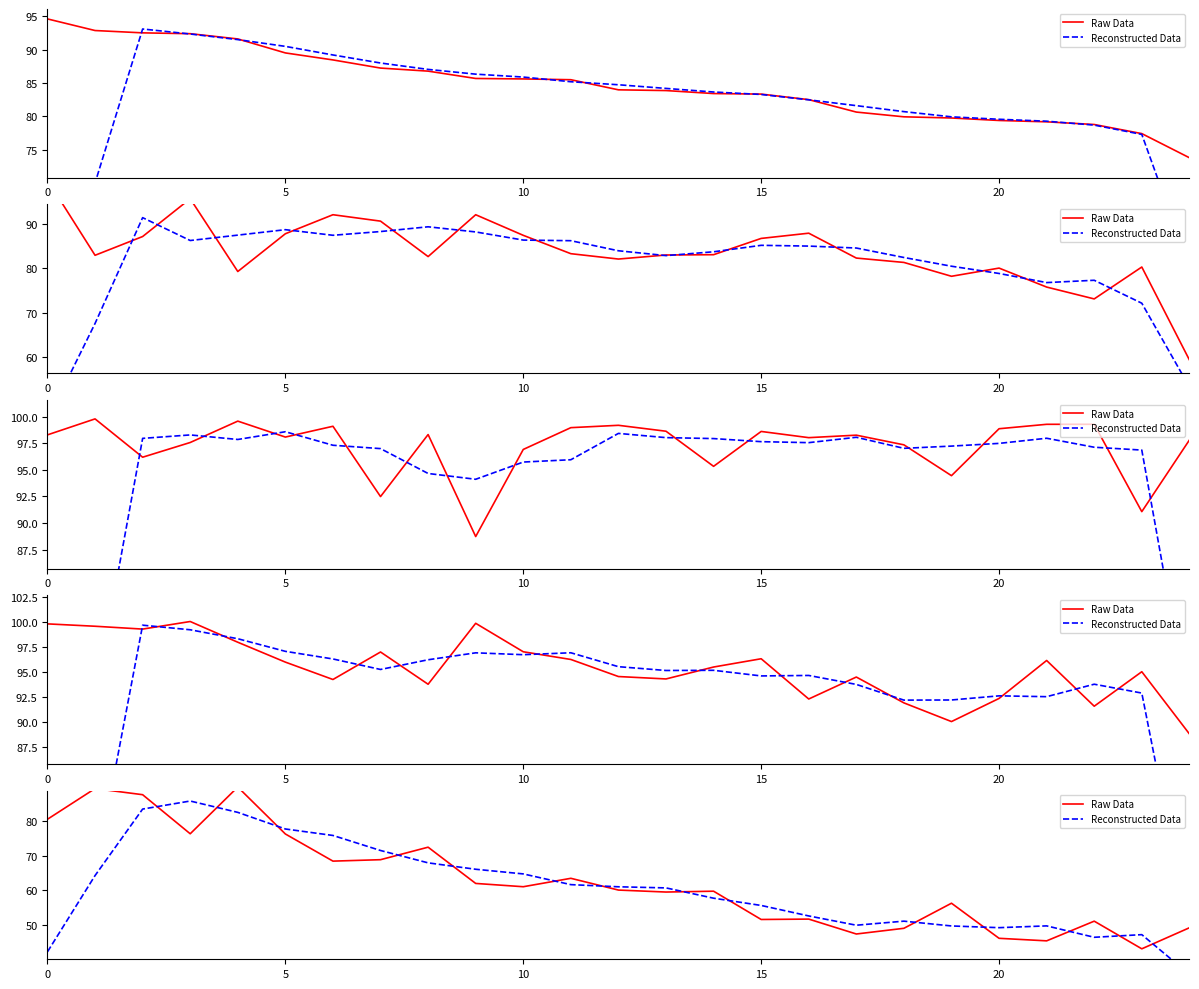

Does the chart have visible grid lines?

No